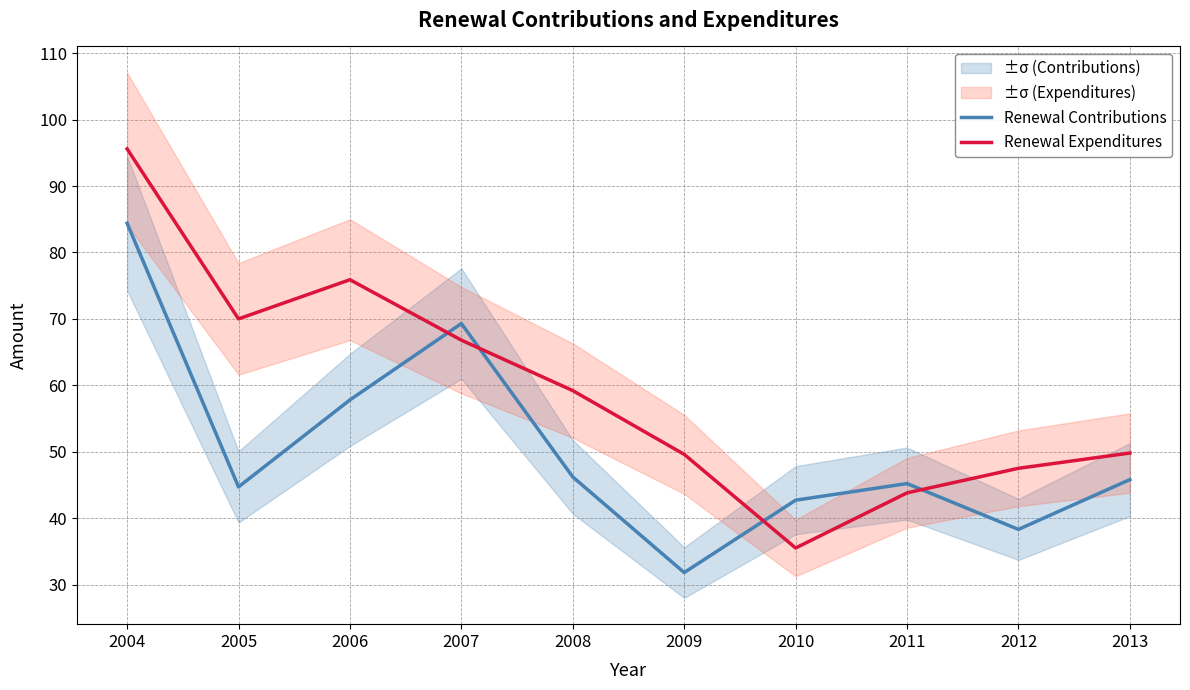

True or false: Renewal Contributions has more than 1 interior local peaks.

True